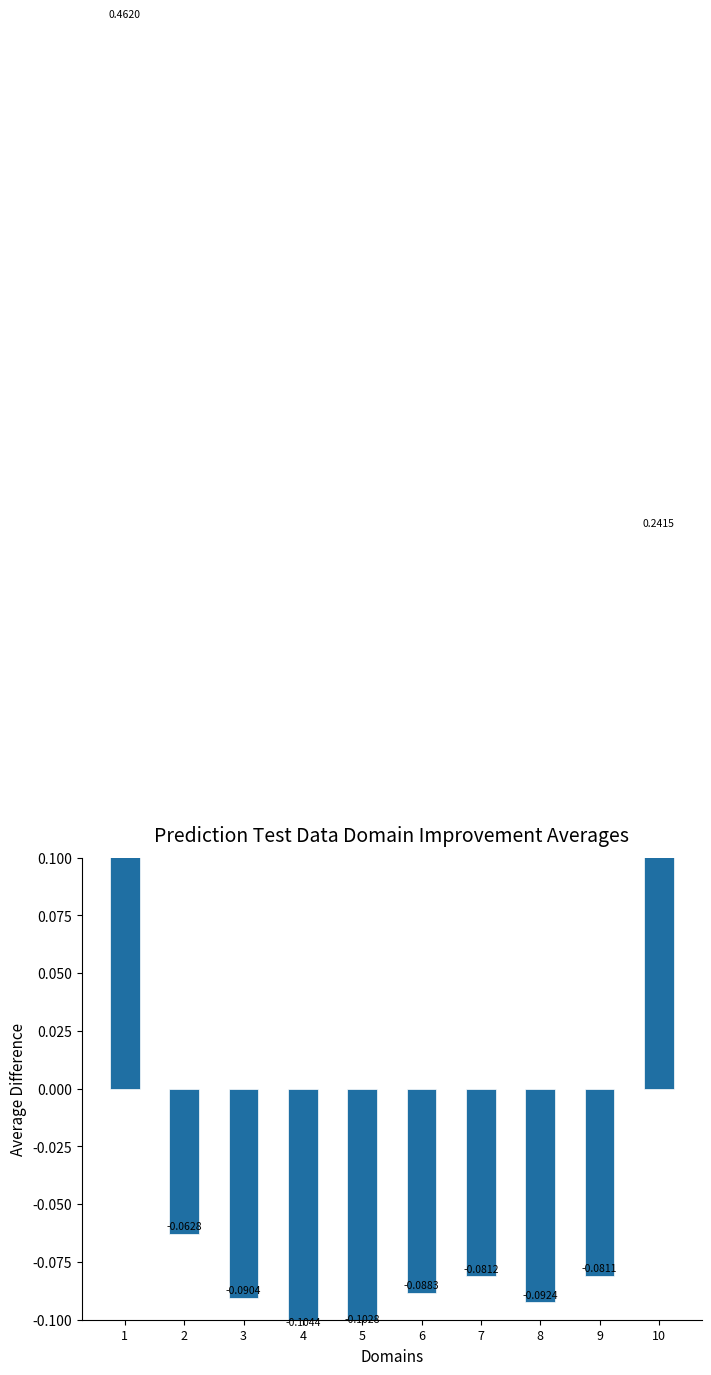

How many positive values are there?

2